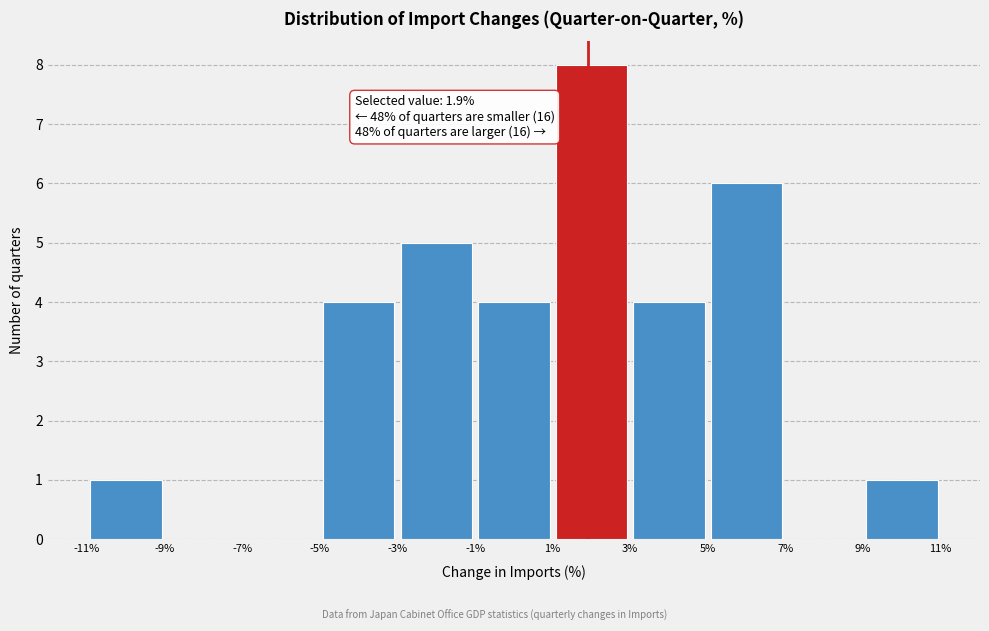

Which range on the x-axis has the tallest bar?

1% to 3%